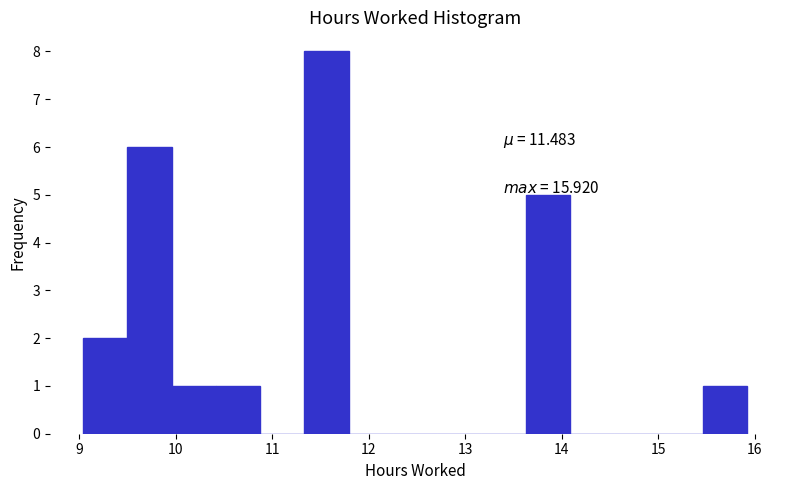

Over which range of the x-axis is the bar tallest?

11.3 to 11.8